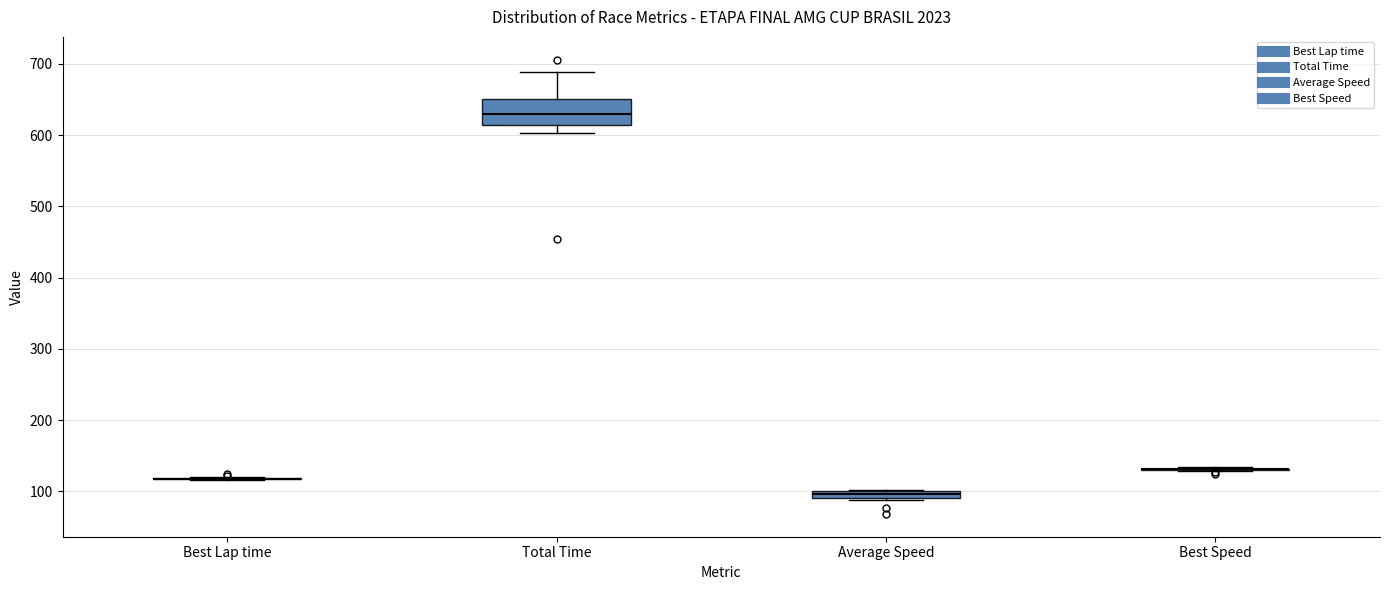

Comparing the boxes themselves (not the whiskers), which one is the tallest?

Total Time